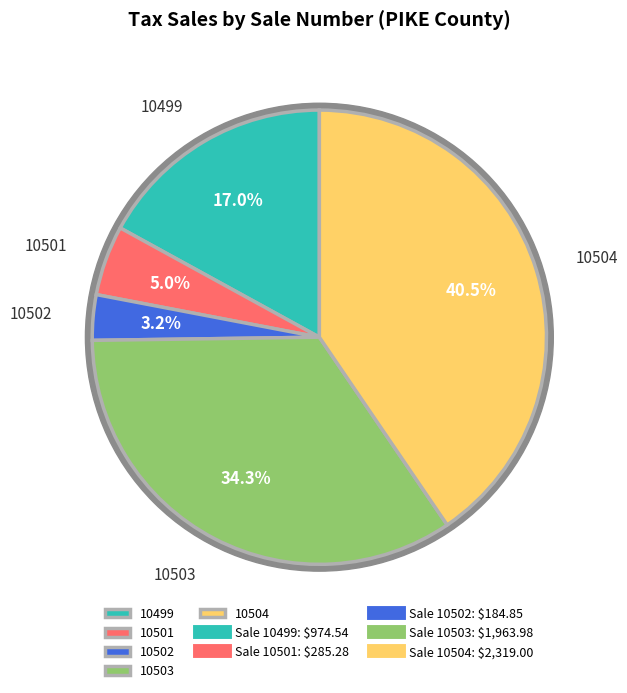

What percentage do 10501 and 10504 together represent?

45.5%